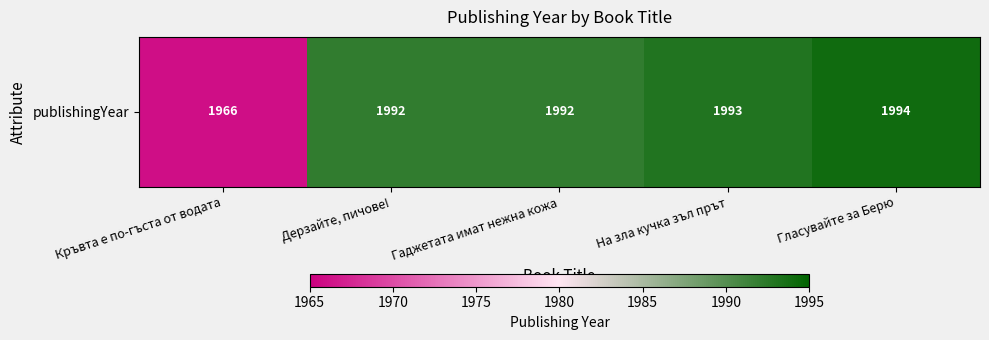

Rank the categories by value from lowest to highest.

Кръвта е по-гъста от водата, Дерзайте, пичове!, Гаджетата имат нежна кожа, На зла кучка зъл прът, Гласувайте за Берю